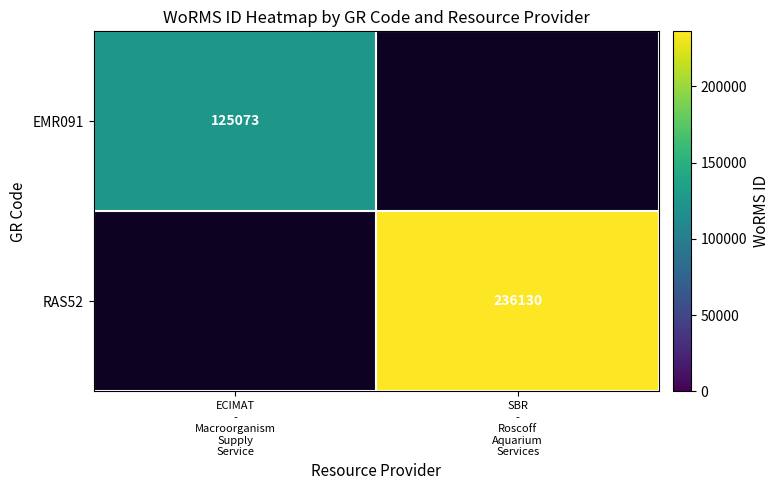

The EMR091 series shows 125073.0 at ECIMAT - Macroorganism Supply Service. True or false?

True